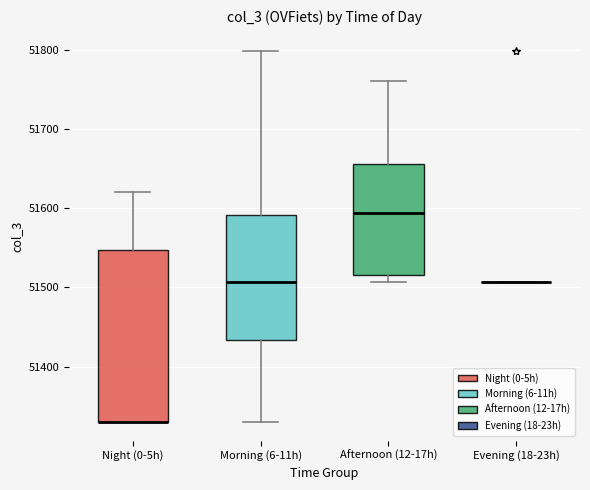

Reading left to right, read every box against the y-axis: the position of its median line, the range the box covers, and the ends of its whiskers. The values are not printed on the chart, so give them approximately, as read against the axis.

Night (0-5h): median 51330 (drawn on the box's lower edge), box 51330 to 51550, whiskers 51330 to 51620
Morning (6-11h): median 51510, box 51430 to 51590, whiskers 51330 to 51800
Afternoon (12-17h): median 51590, box 51520 to 51660, whiskers 51510 to 51760
Evening (18-23h): box collapsed to a line at 51510, whiskers 51510 to 51510